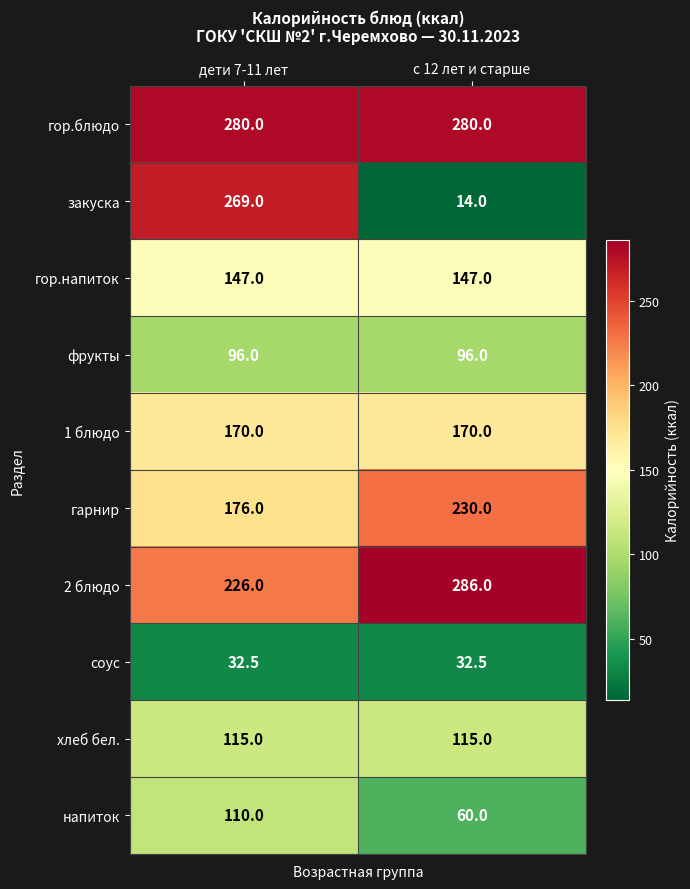

Which series has the largest total across all categories?

гор.блюдо